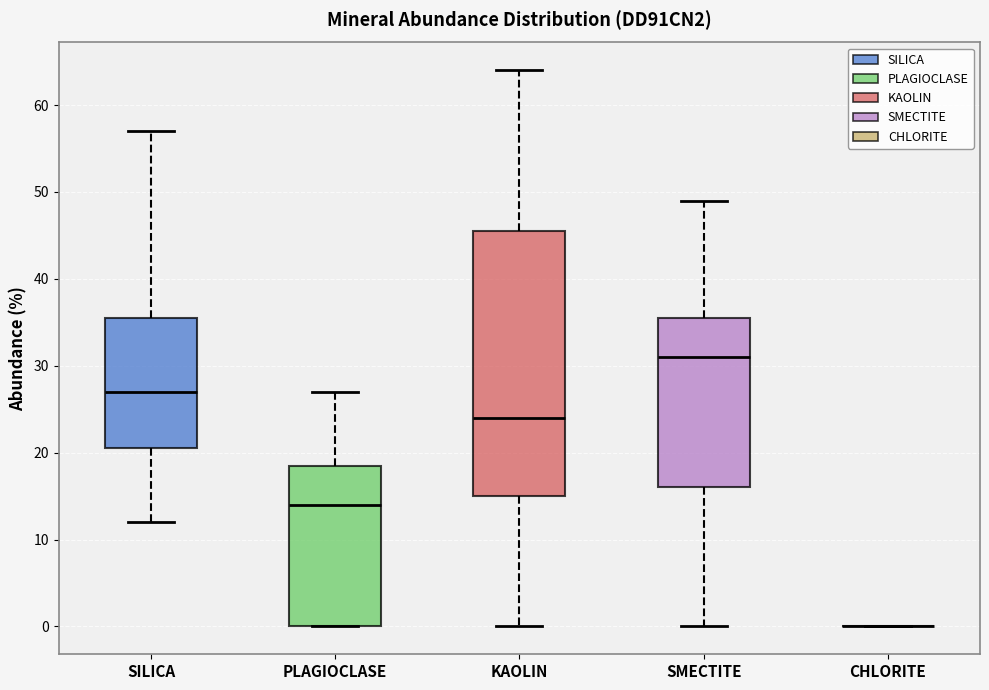

Reading left to right, read every box against the y-axis: the position of its median line, the range the box covers, and the ends of its whiskers. The values are not printed on the chart, so give them approximately, as read against the axis.

SILICA: median 27, box 21 to 36, whiskers 12 to 57
PLAGIOCLASE: median 14, box 0 to 19, whiskers 0 to 27
KAOLIN: median 24, box 15 to 46, whiskers 0 to 64
SMECTITE: median 31, box 16 to 36, whiskers 0 to 49
CHLORITE: box collapsed to a line at 0, whiskers 0 to 0